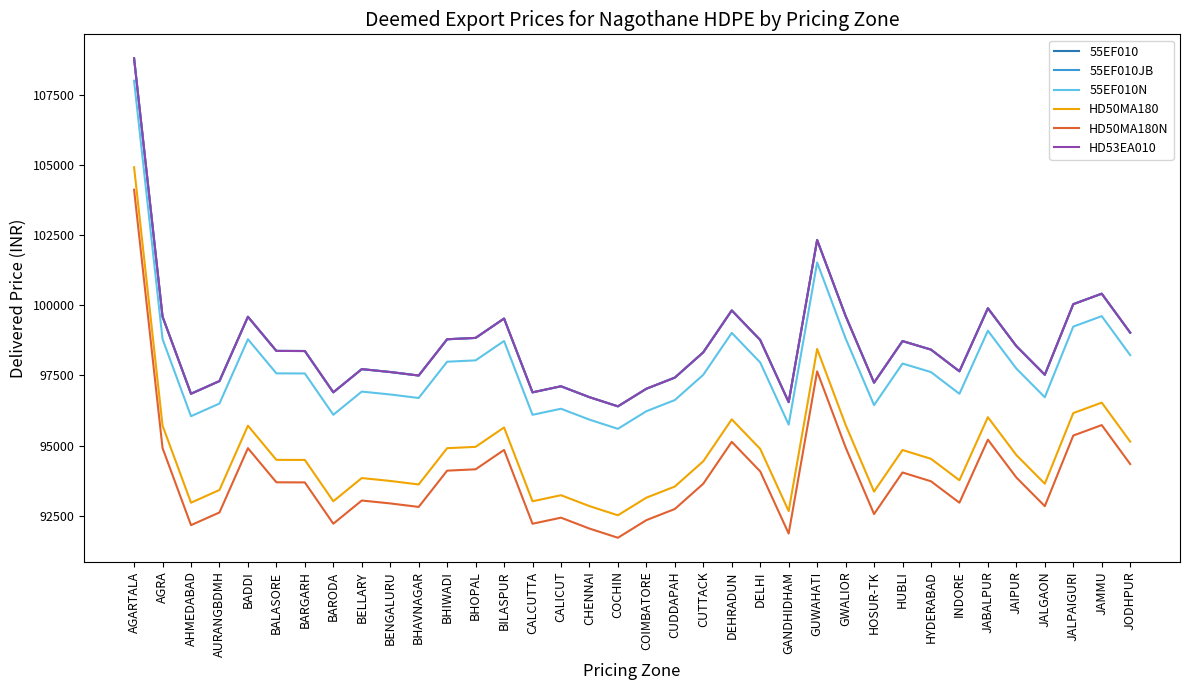

What is the approximate value of 55EF010N at HUBLI, to the nearest 100?

97900